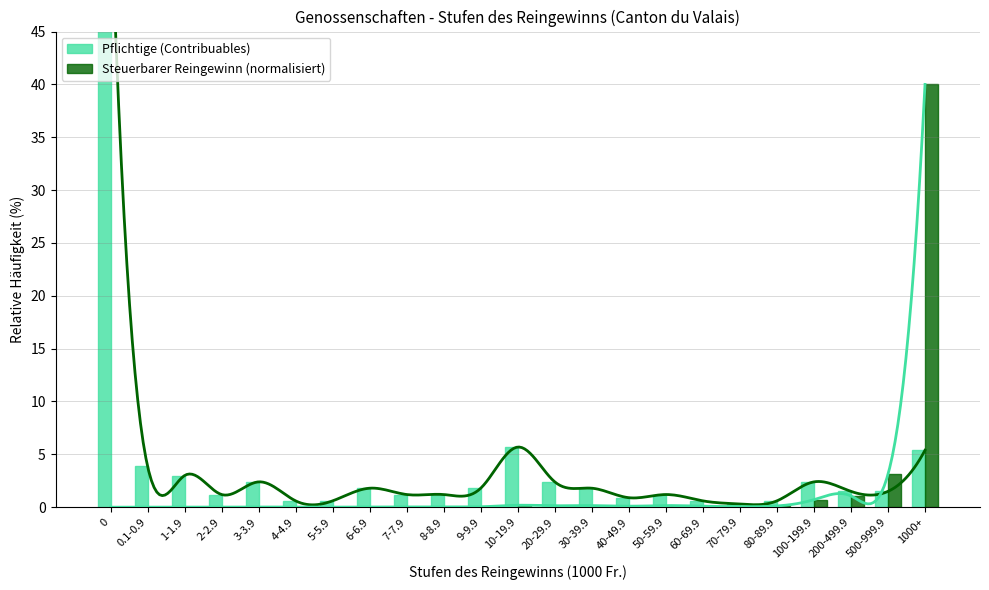

Rank the series by their average value, from lowest to highest.

Steuerbarer Reingewinn (normalisiert), Pflichtige (Contribuables)